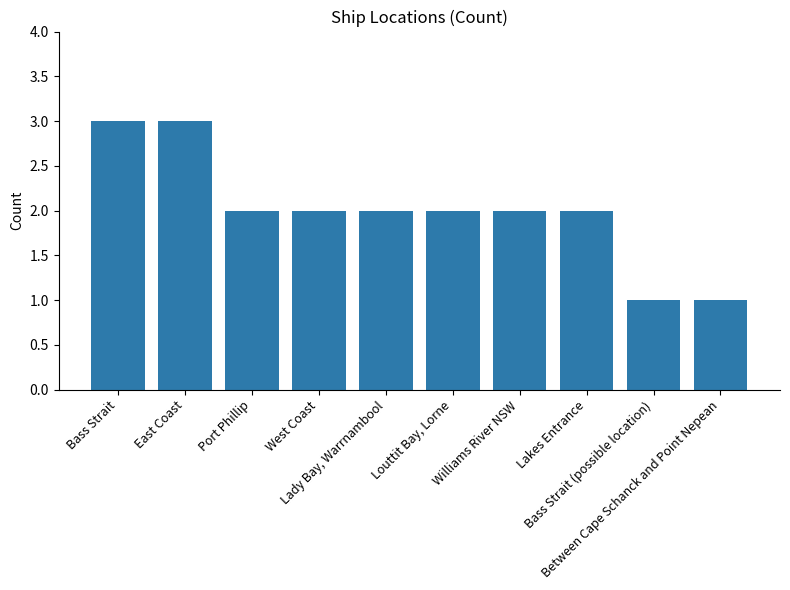

What is the maximum value shown in the chart?

3